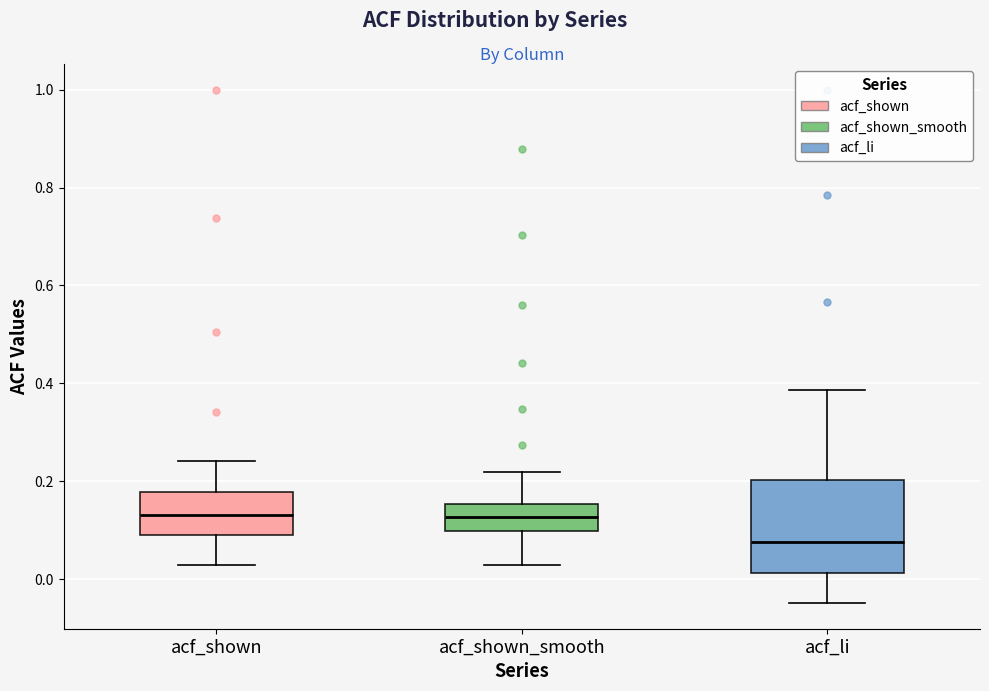

Reading left to right, read every box against the y-axis: the position of its median line, the range the box covers, and the ends of its whiskers. The values are not printed on the chart, so give them approximately, as read against the axis.

acf_shown: median 0.14, box 0.10 to 0.18, whiskers 0.02 to 0.24
acf_shown_smooth: median 0.12, box 0.10 to 0.16, whiskers 0.02 to 0.22
acf_li: median 0.08, box 0.02 to 0.20, whiskers -0.04 to 0.38